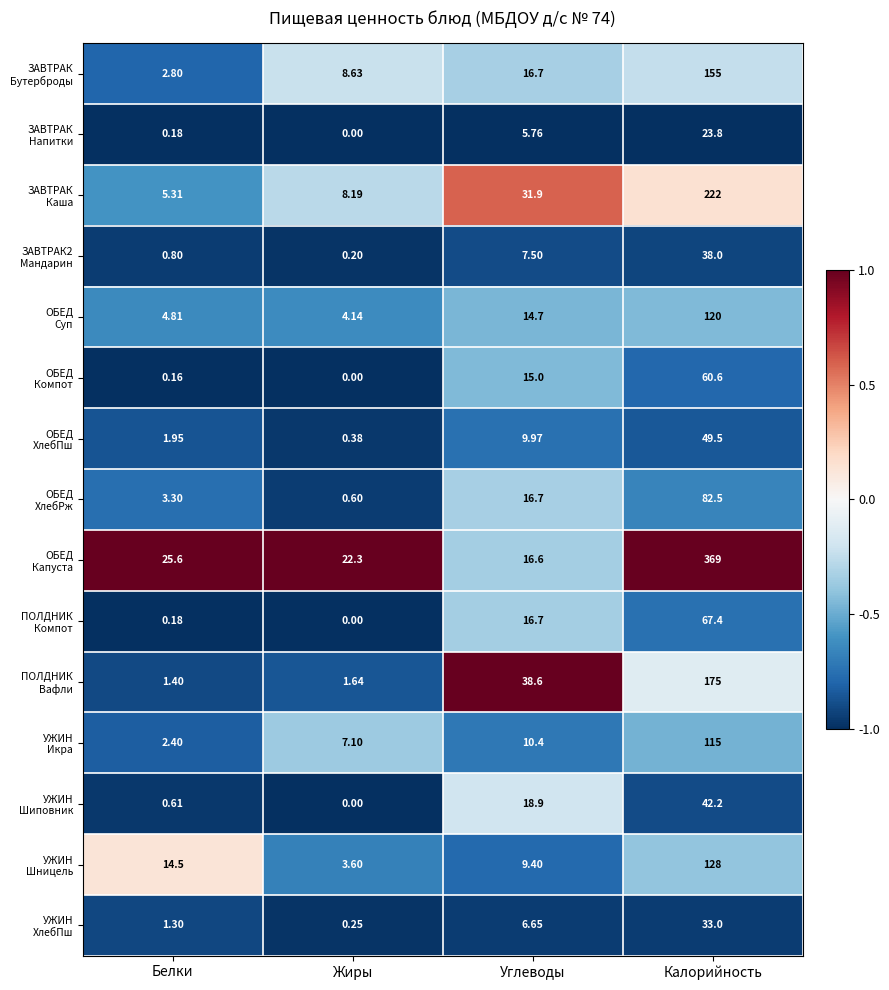

At which category does the chart reach its minimum across all series?

Жиры